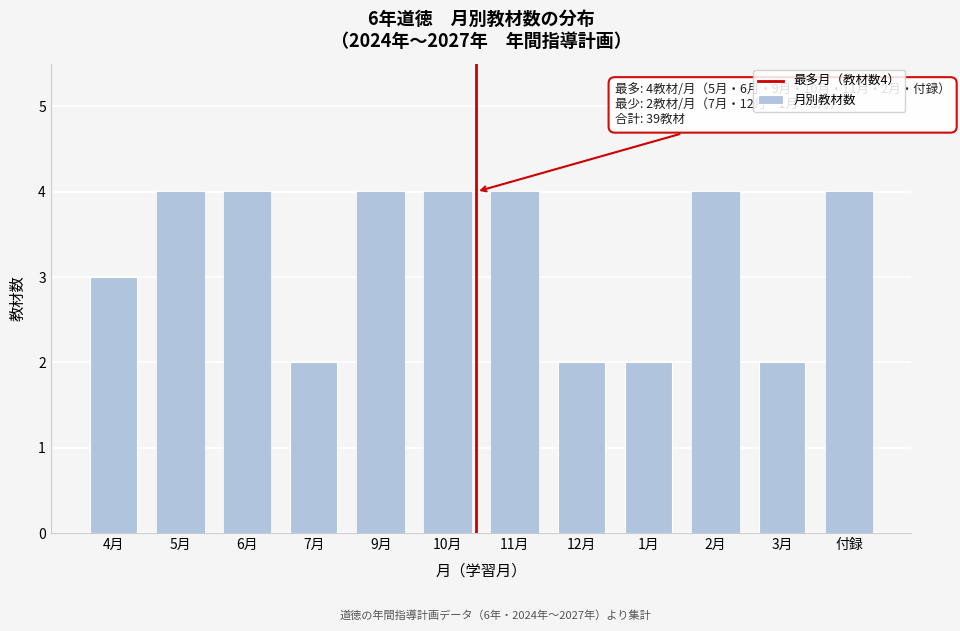

Reading left to right, list all the values displayed in this chart.

4月=3	5月=4	6月=4	7月=2	9月=4	10月=4	11月=4	12月=2	1月=2	2月=4	3月=2	付録=4